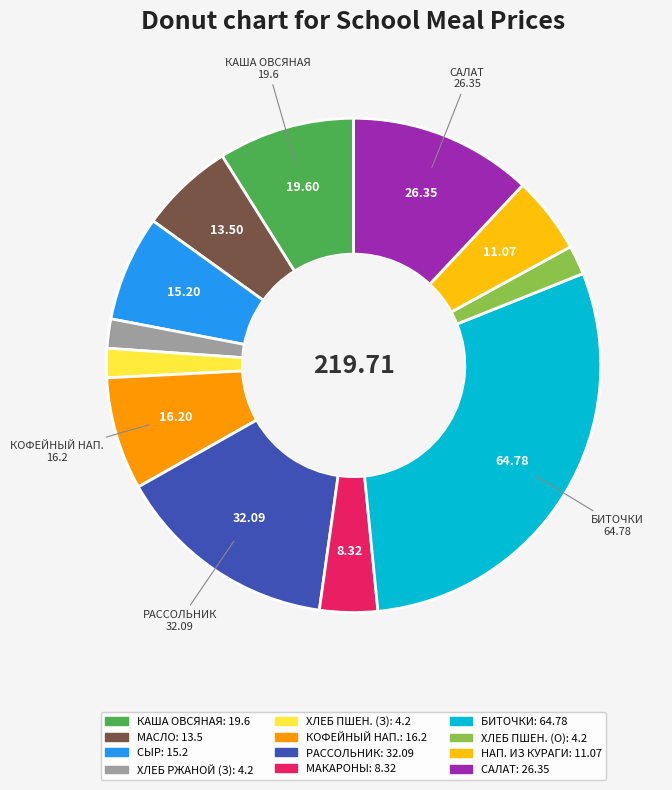

How many segments does this pie chart have?

12